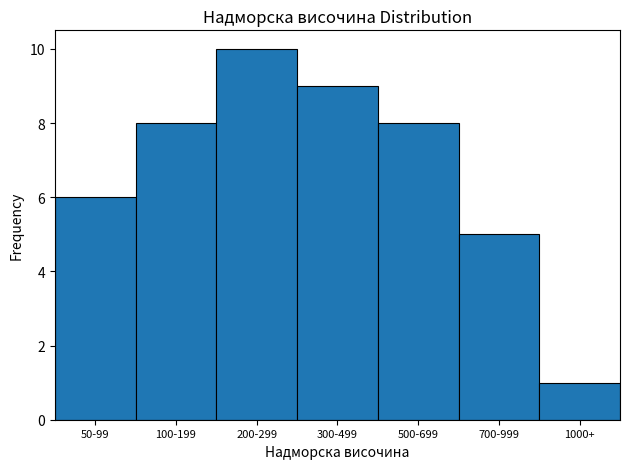

Reading right to left, list all the values displayed in this chart.

1000+=1	700-999=5	500-699=8	300-499=9	200-299=10	100-199=8	50-99=6